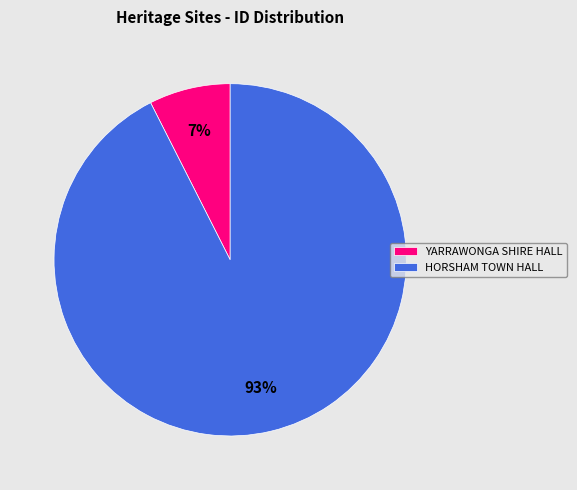

Which category accounts for the majority?

HORSHAM TOWN HALL